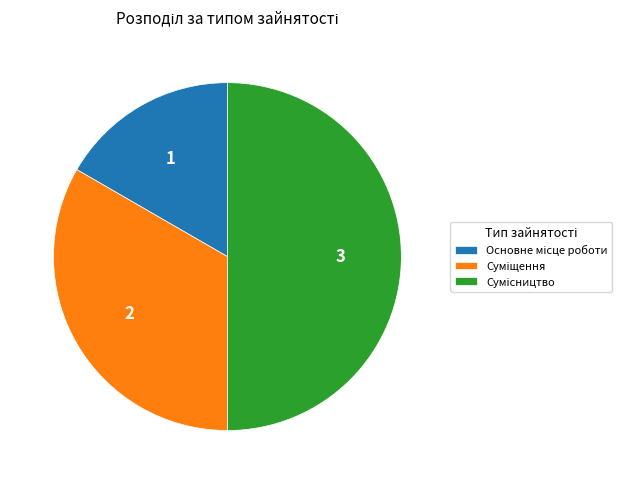

Is it true that Основне місце роботи is 17% of the pie?

True